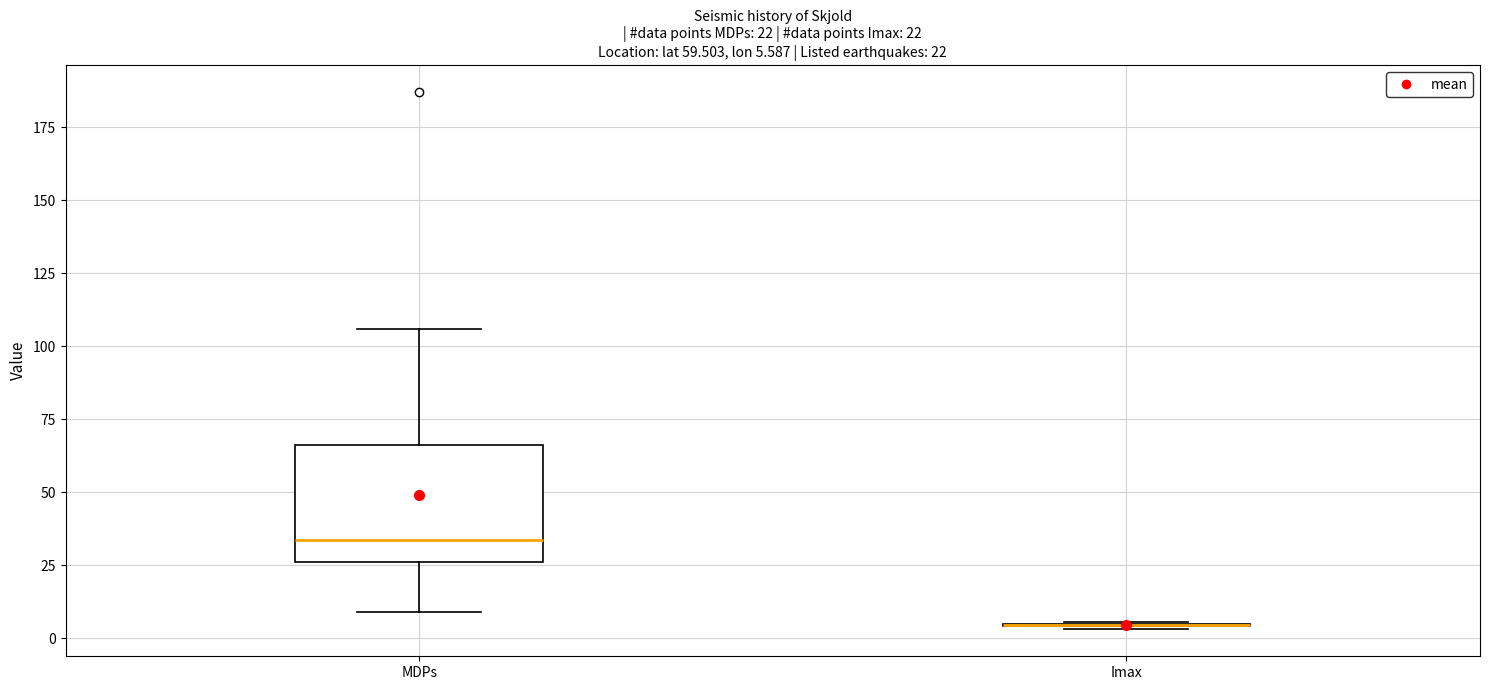

Which box is the tallest, from its lower edge to its upper edge?

MDPs